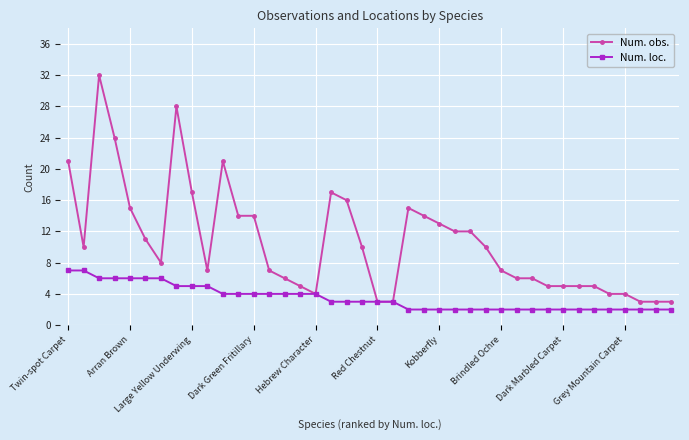

Which series has the widest spread of values?

Num. obs.